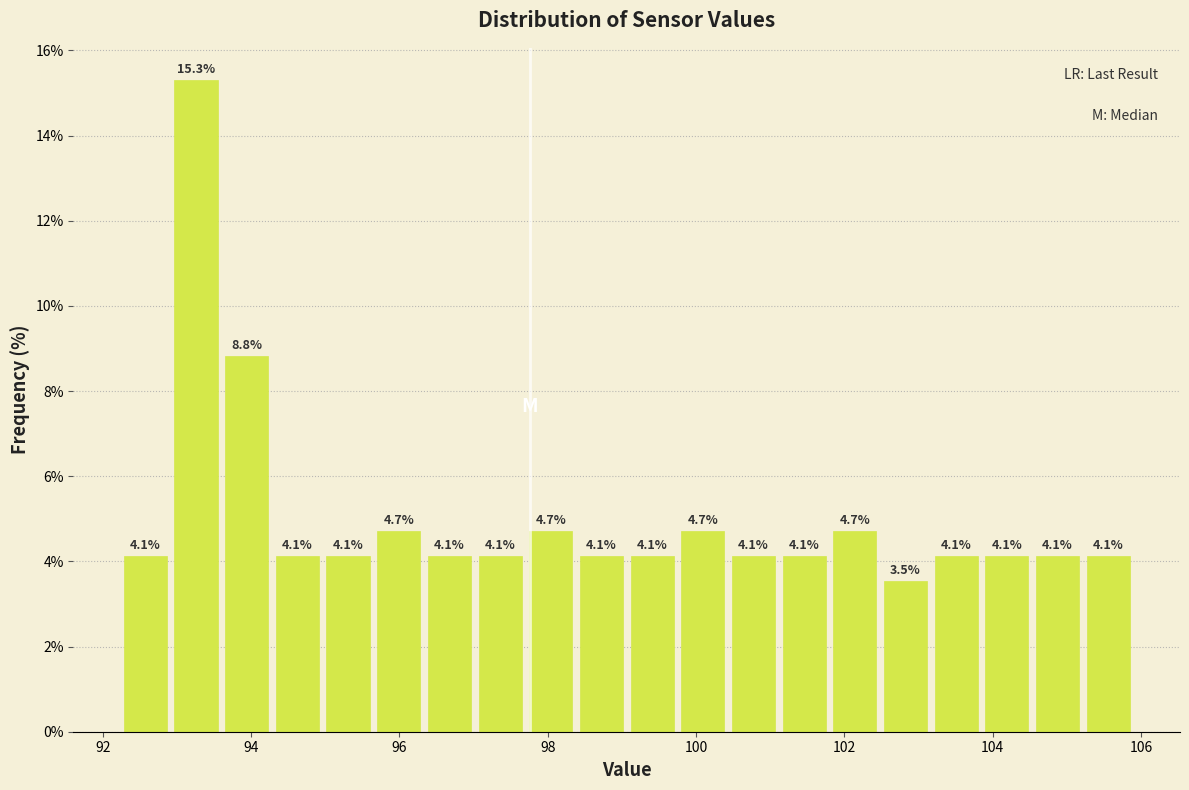

Read against the x-axis, roughly where is the centre of the tallest bar?

93.2